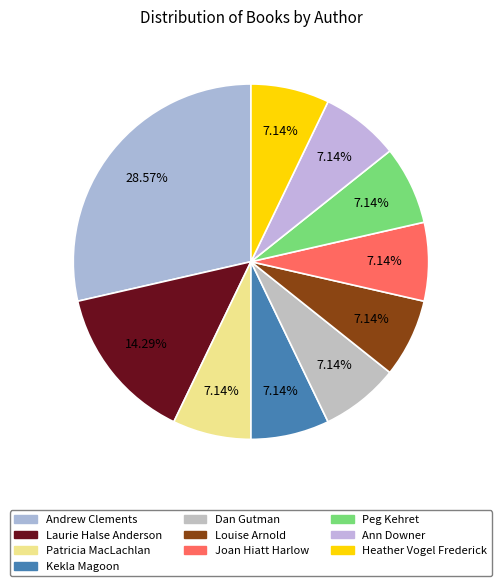

Count the number of slices in the pie.

10